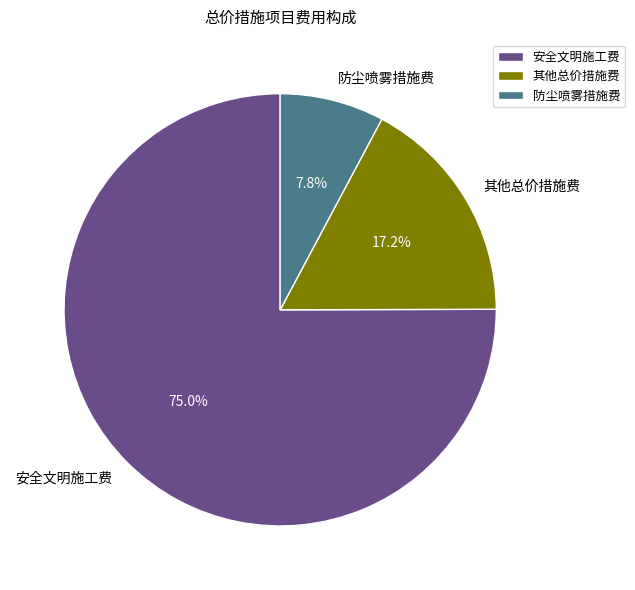

What is the ratio of the value at 其他总价措施费 to the value at 安全文明施工费?

0.2